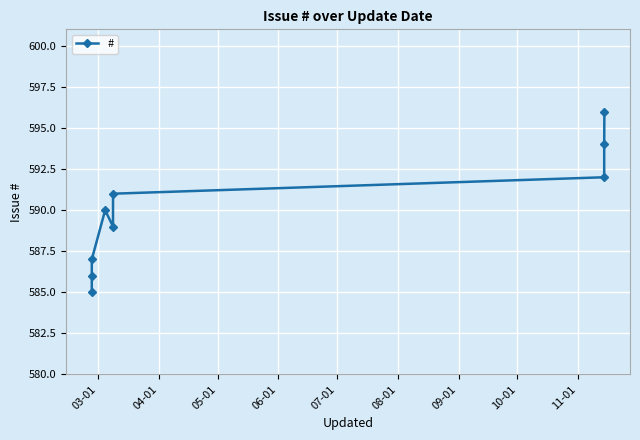

What is the difference between the values at 09-01 and 03-01?

7